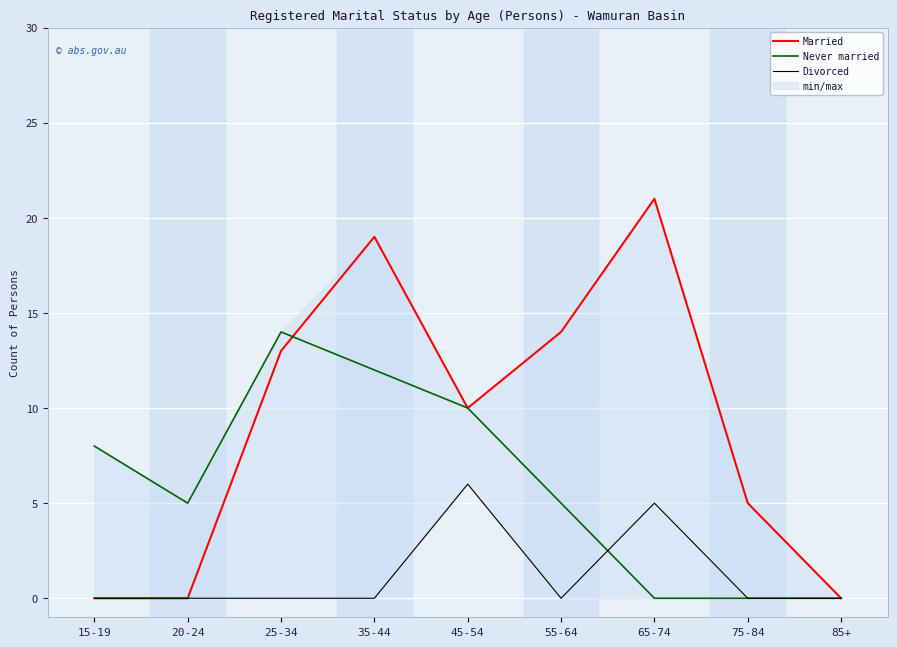

How many Never married values are between 0 and 10?

7